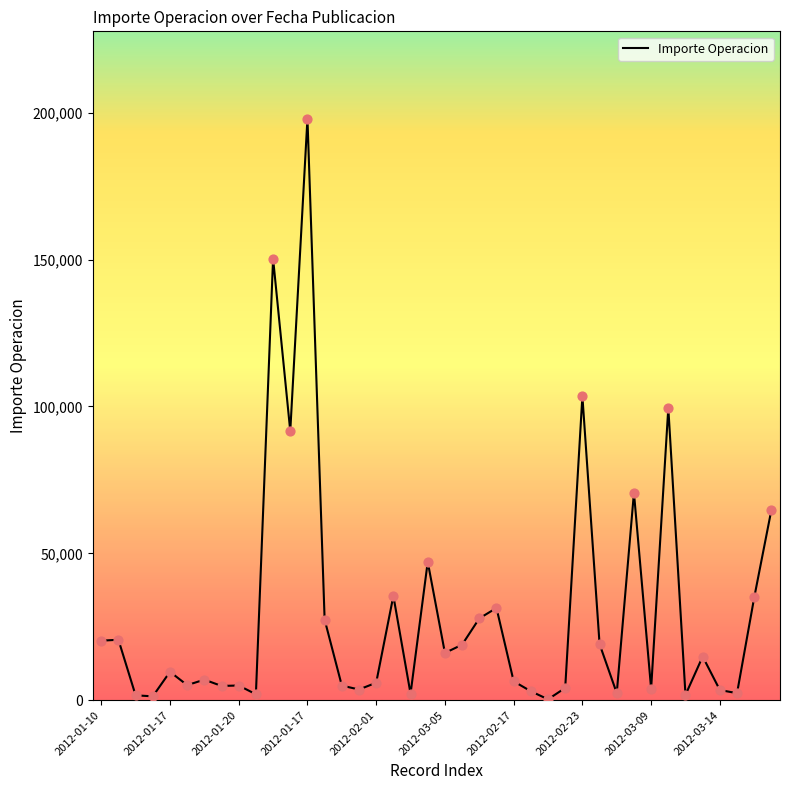

What is the greatest value displayed?

198000.0